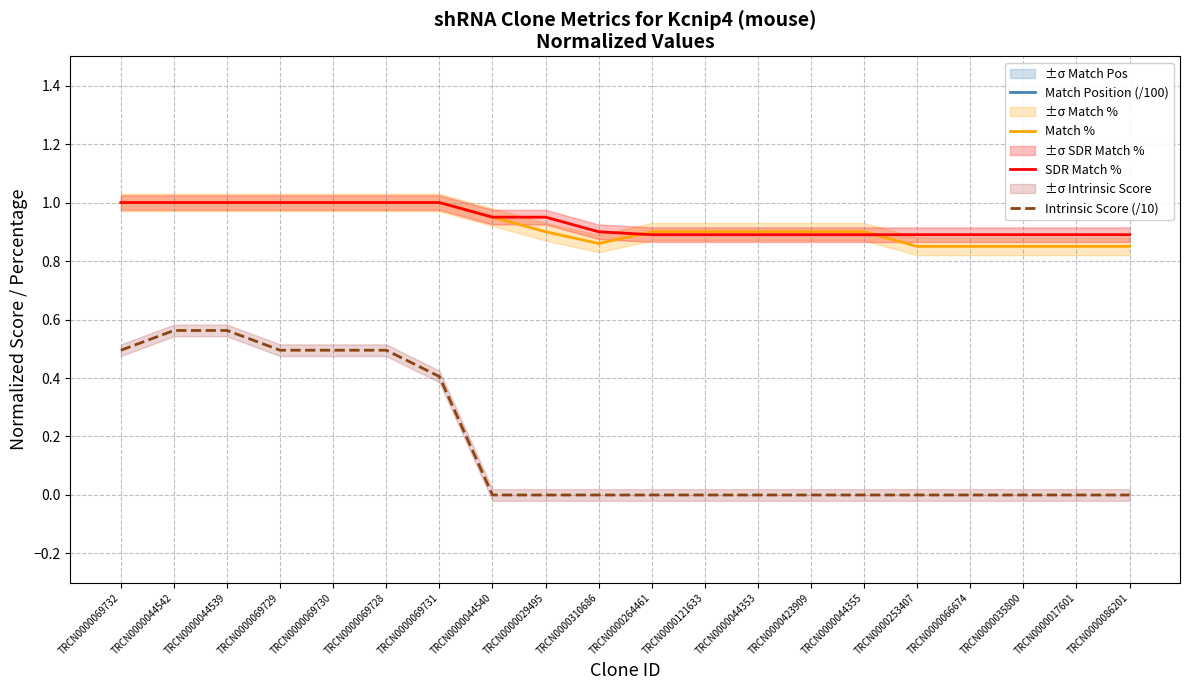

List the series in order of their peak value, highest first.

Match Position (/100), Match %, SDR Match %, Intrinsic Score (/10)